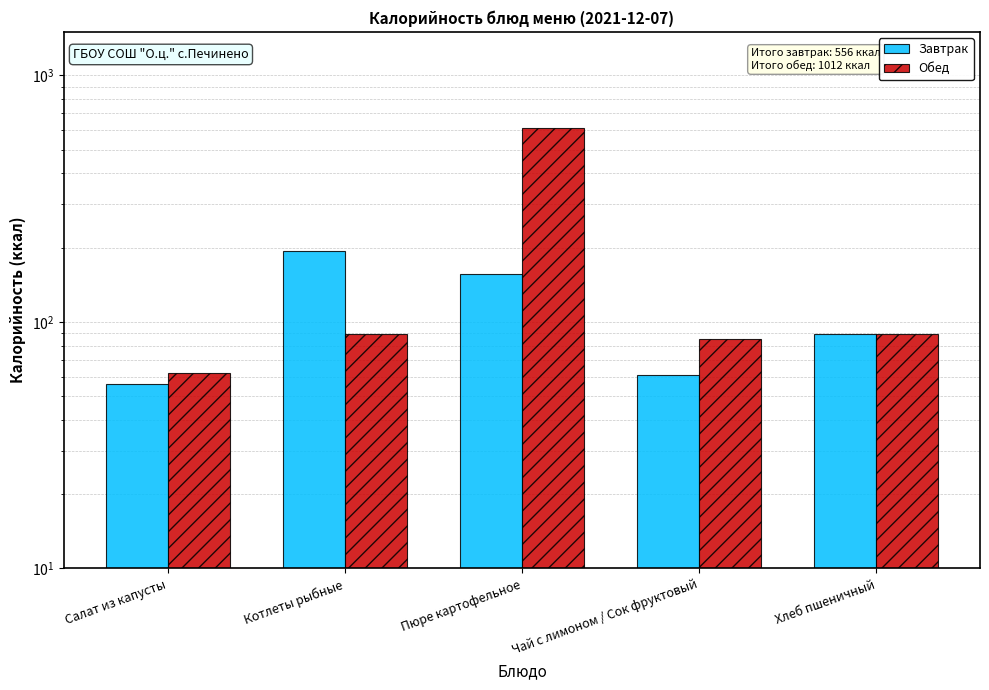

List the series in order of their overall mean, lowest first.

Завтрак, Обед